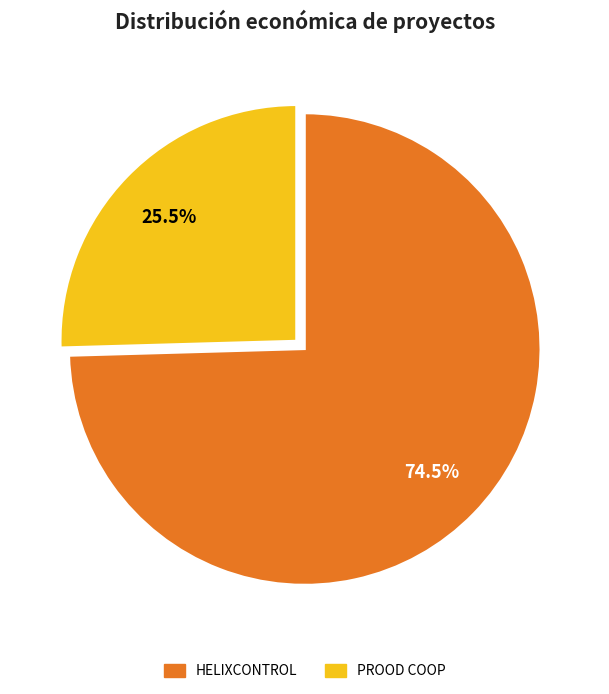

Which slice represents more than half of the pie?

HELIXCONTROL